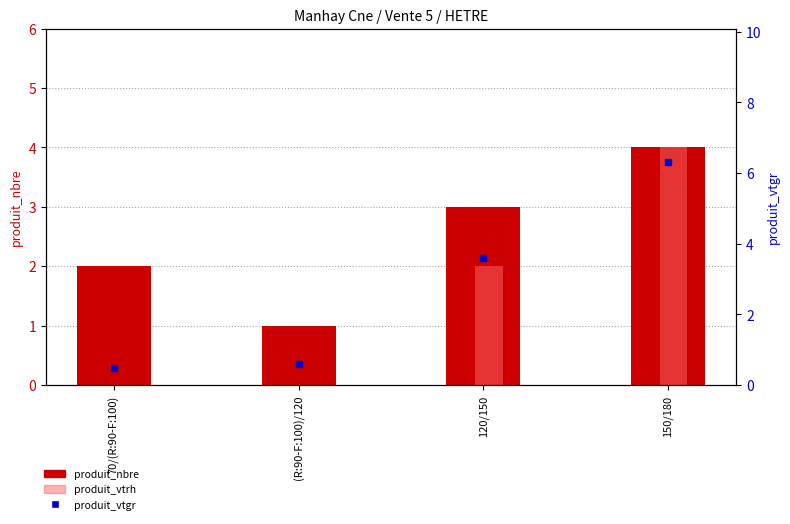

Which series has the largest total across all categories?

produit_vtgr